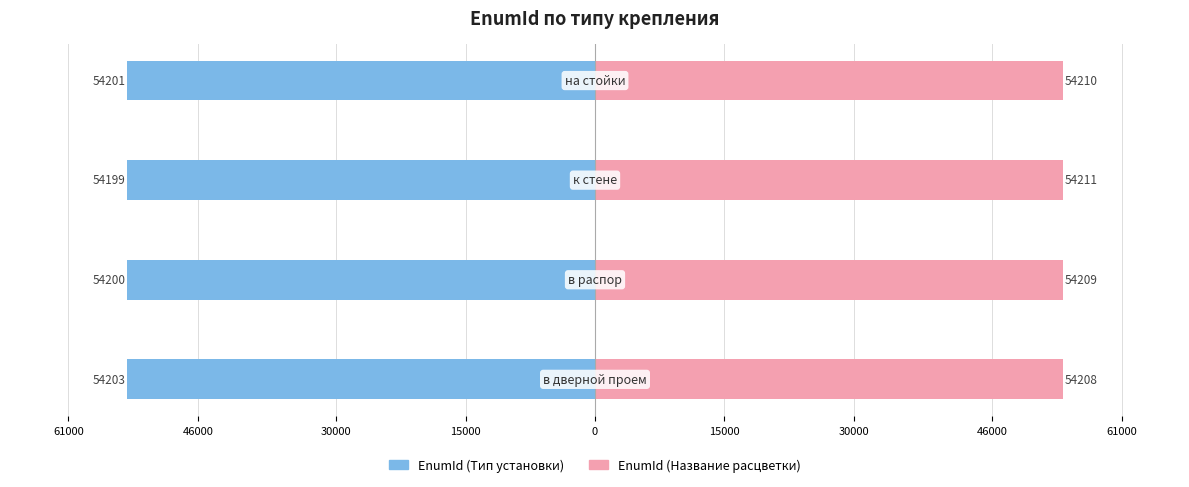

Reading left to right, transcribe all the data shown in this chart.

EnumId (Тип установки): 61000=-54203	46000=-54200	30000=-54199	15000=-54201
EnumId (Название расцветки): 61000=54208	46000=54209	30000=54211	15000=54210